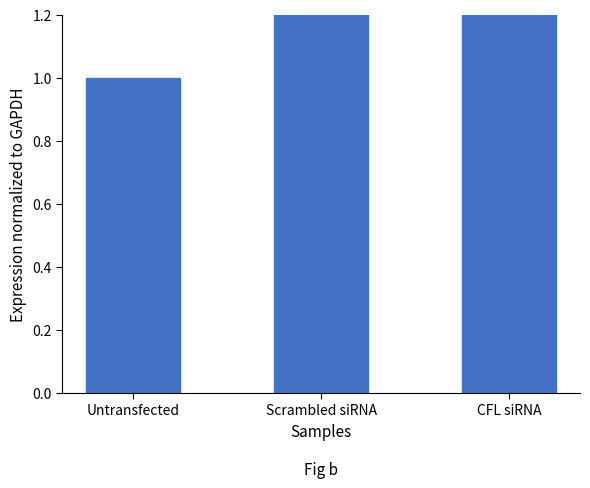

Rank the categories by value from lowest to highest.

Untransfected, Scrambled siRNA, CFL siRNA